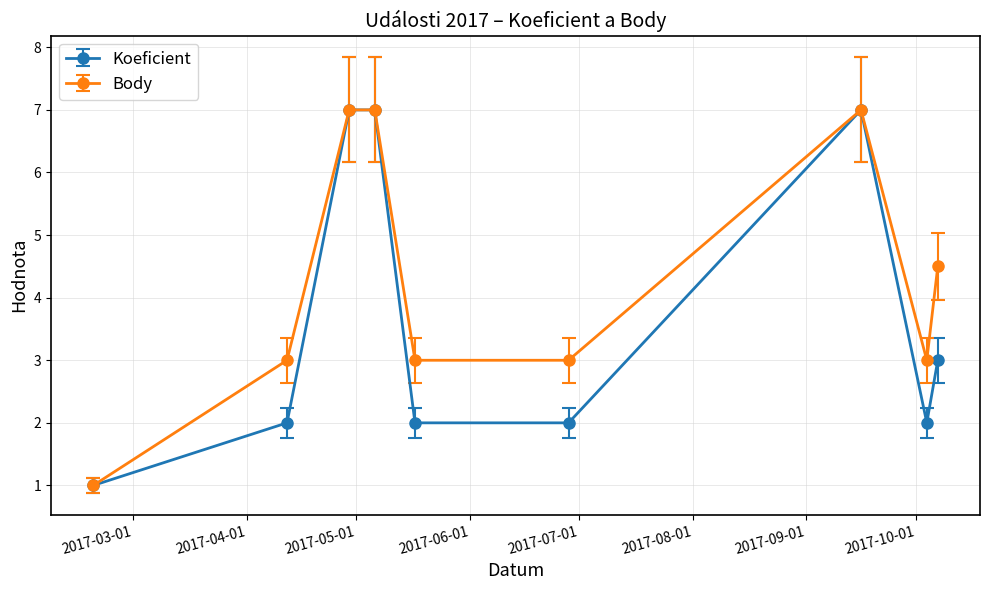

Which series has the largest total across all categories?

Body